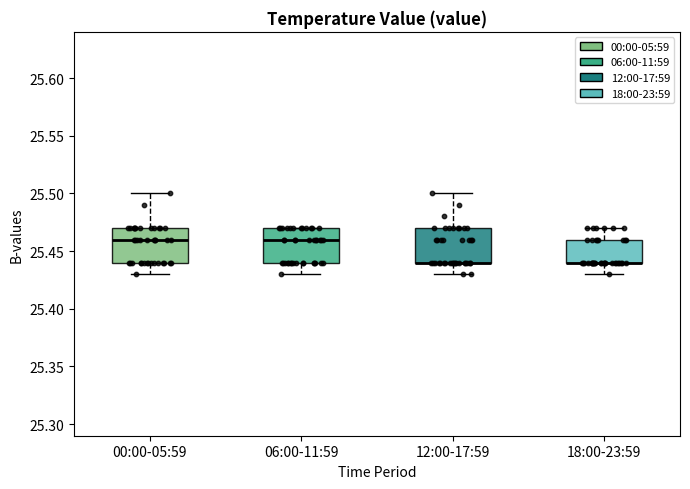

Reading left to right, transcribe this box plot: for each box, give where its median line is, the range the box spans, and where its two whiskers end, as read against the y-axis. The values are not printed on the chart, so give them approximately, as read against the axis.

00:00-05:59: median 25.46, box 25.44 to 25.47, whiskers 25.43 to 25.50
06:00-11:59: median 25.46, box 25.44 to 25.47, whiskers 25.43 to 25.47
12:00-17:59: median 25.44 (drawn on the box's lower edge), box 25.44 to 25.47, whiskers 25.43 to 25.50
18:00-23:59: median 25.44 (drawn on the box's lower edge), box 25.44 to 25.46, whiskers 25.43 to 25.47